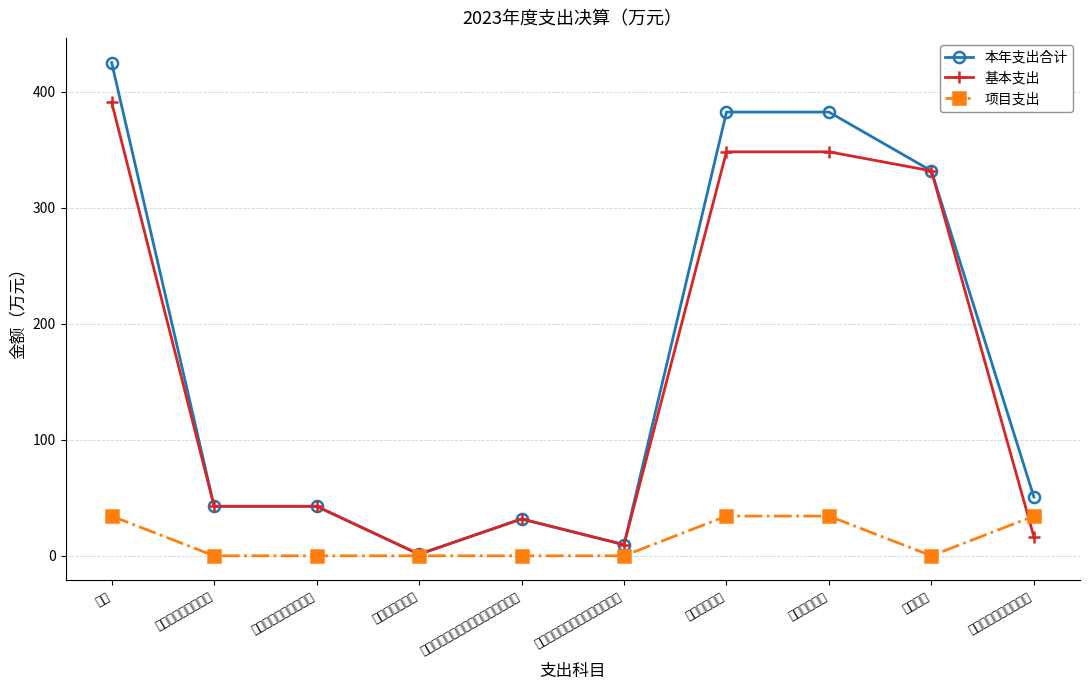

What is the difference between the maximum and minimum values in the 本年支出合计 series?

423.8